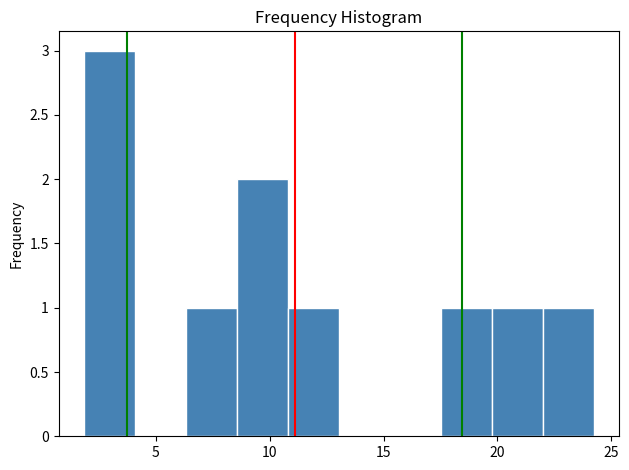

Reading left to right, list every bar in this chart as the range it spans on the x-axis followed by its height. Neither the bar edges nor the heights are printed on the chart, so give them approximately, as read against the axes.

2.0 to 4.0: 3
4.0 to 6.5: 0
6.5 to 8.5: 1
8.5 to 11.0: 2
11.0 to 13.0: 1
13.0 to 15.5: 0
15.5 to 17.5: 0
17.5 to 20.0: 1
20.0 to 22.0: 1
22.0 to 24.0: 1